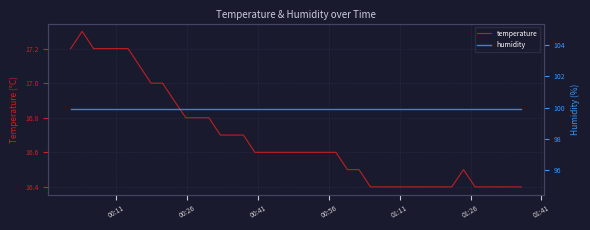

What is the minimum value for temperature?

16.4